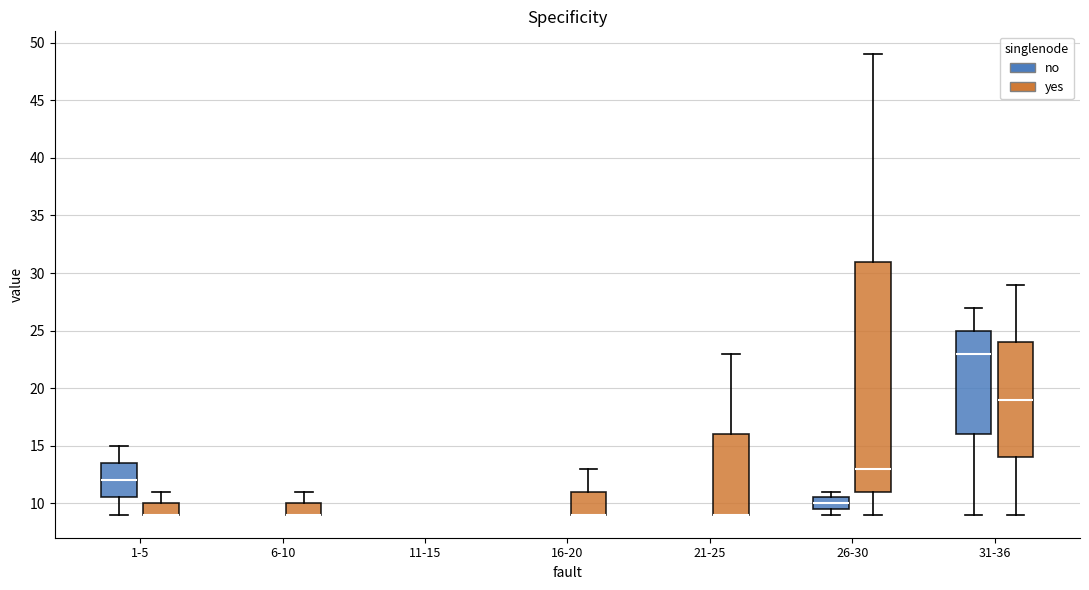

Where does the median line of the box for 31-36 (no) sit on the y-axis? The values are not printed on the chart, so give them approximately, as read against the axis.

23.0